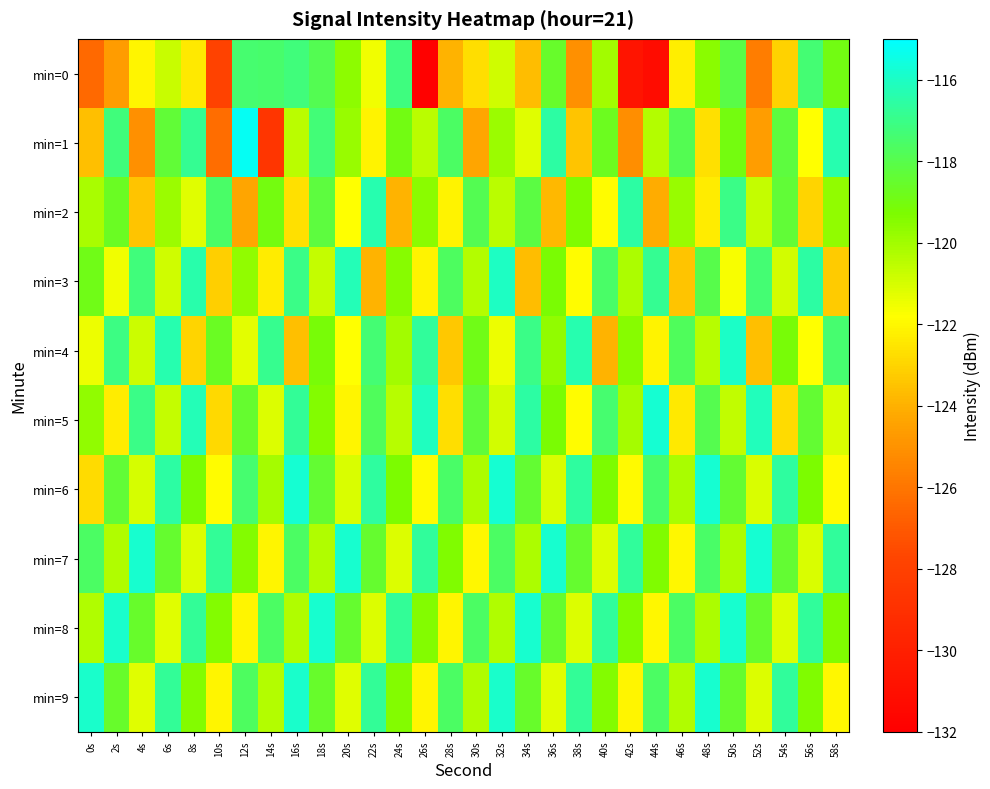

What is the difference between the highest and lowest values at 54s?

6.5